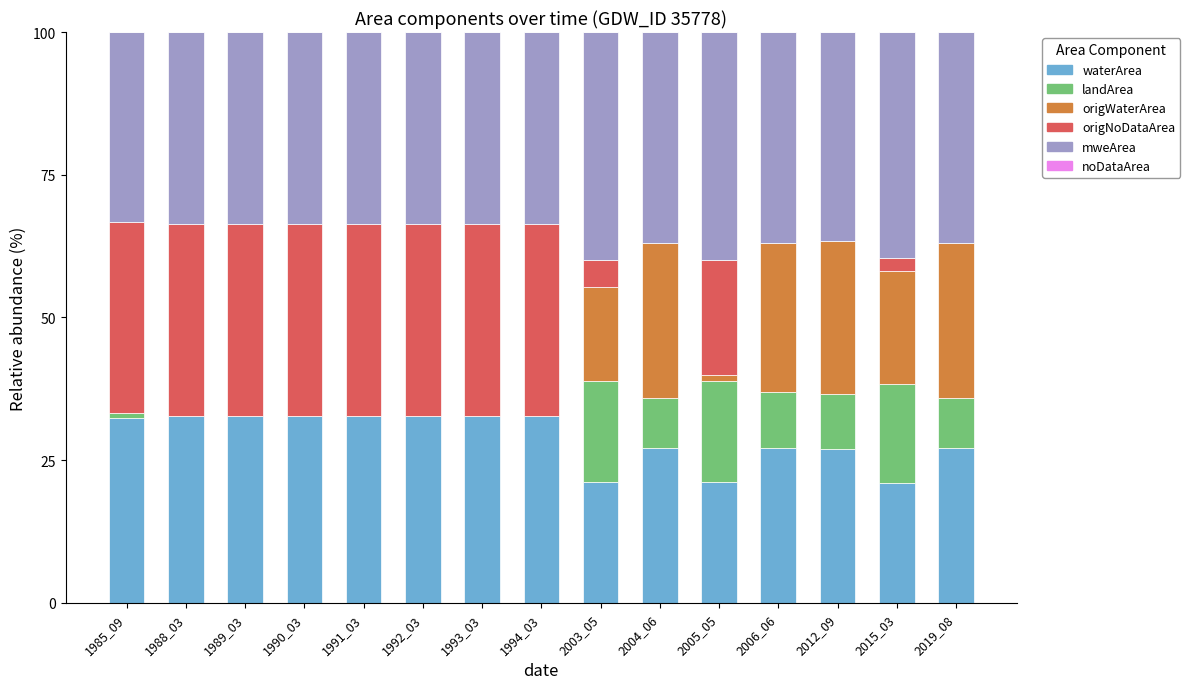

What is the total value across all series at 1988_03?

100.0